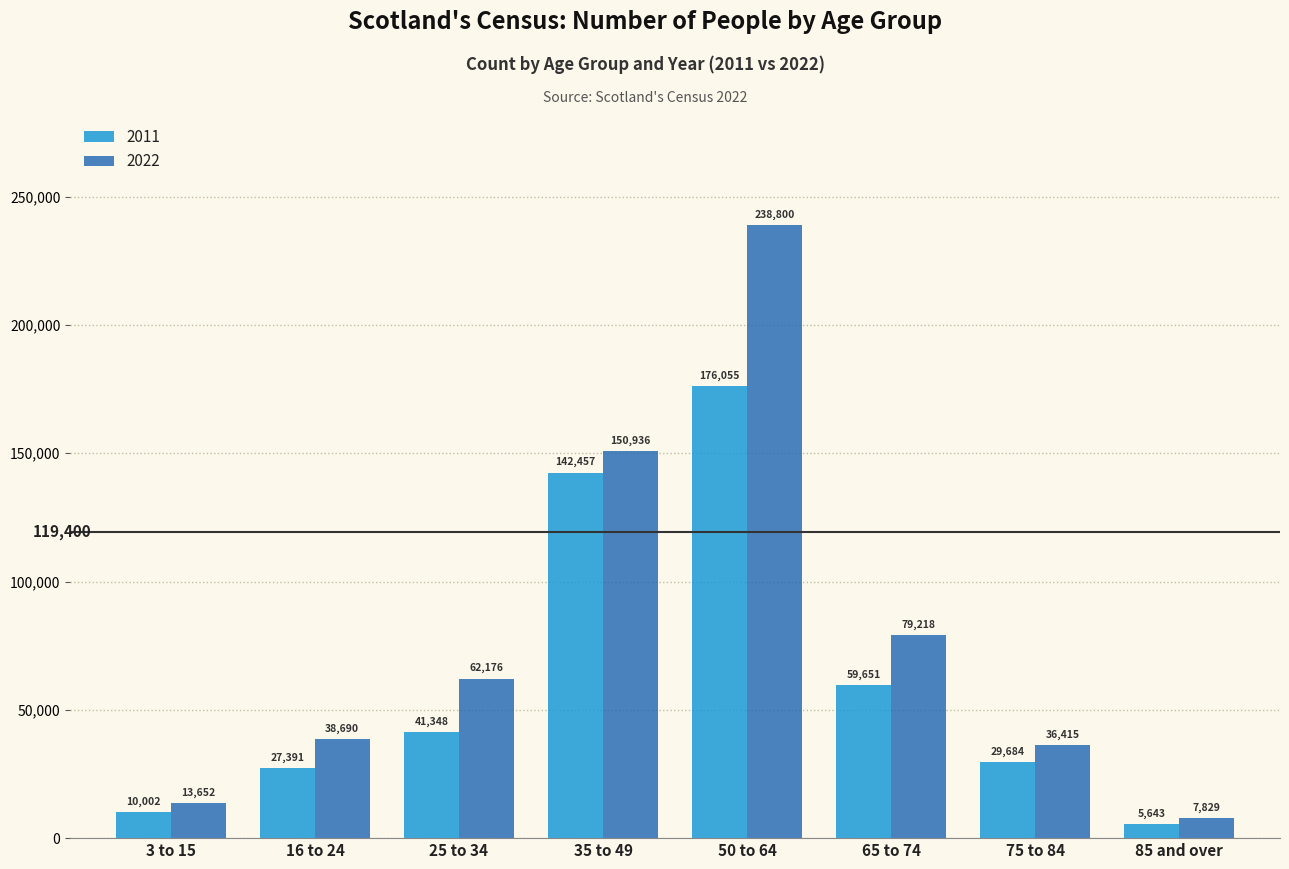

Reading left to right, transcribe all the data shown in this chart.

2011: 3 to 15=10002	16 to 24=27391	25 to 34=41348	35 to 49=142457	50 to 64=176055	65 to 74=59651	75 to 84=29684	85 and over=5643
2022: 3 to 15=13652	16 to 24=38690	25 to 34=62176	35 to 49=150936	50 to 64=238800	65 to 74=79218	75 to 84=36415	85 and over=7829